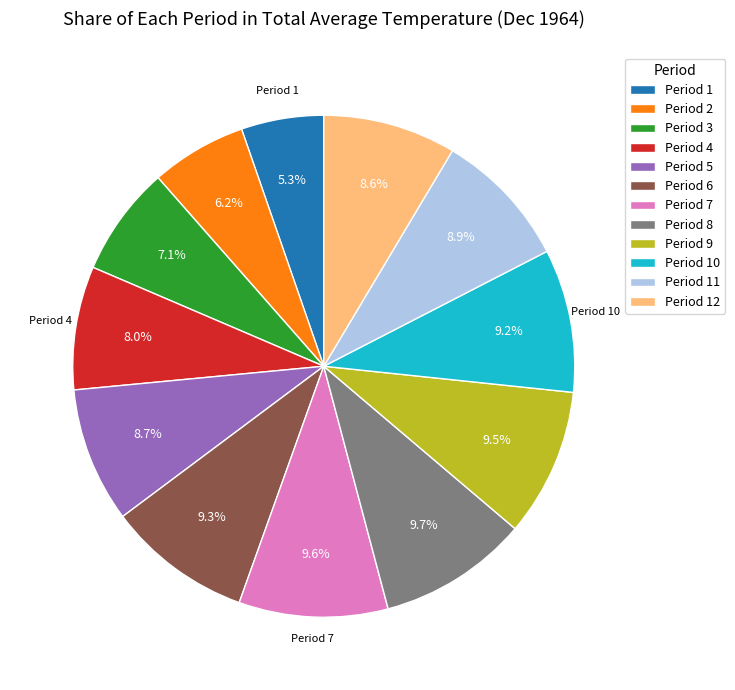

What percentage is the Period 11 slice, to the nearest percent?

9%